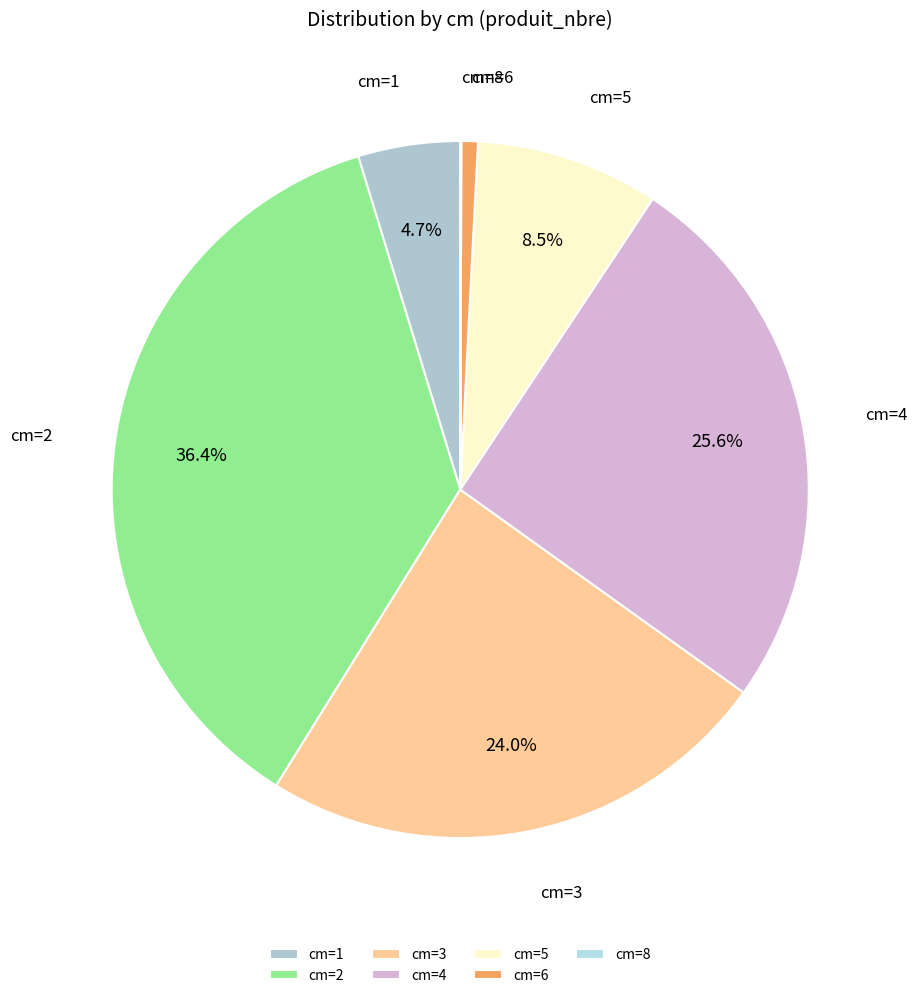

Is there any slice that represents more than half of the pie?

No